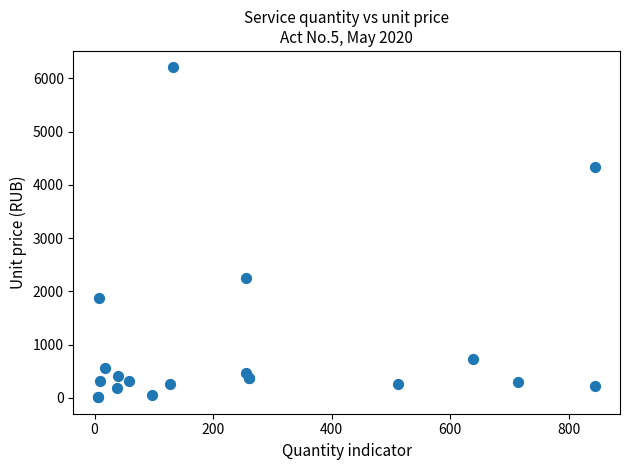

What Y value in the scatter plot is closest to 3107?

2247.8